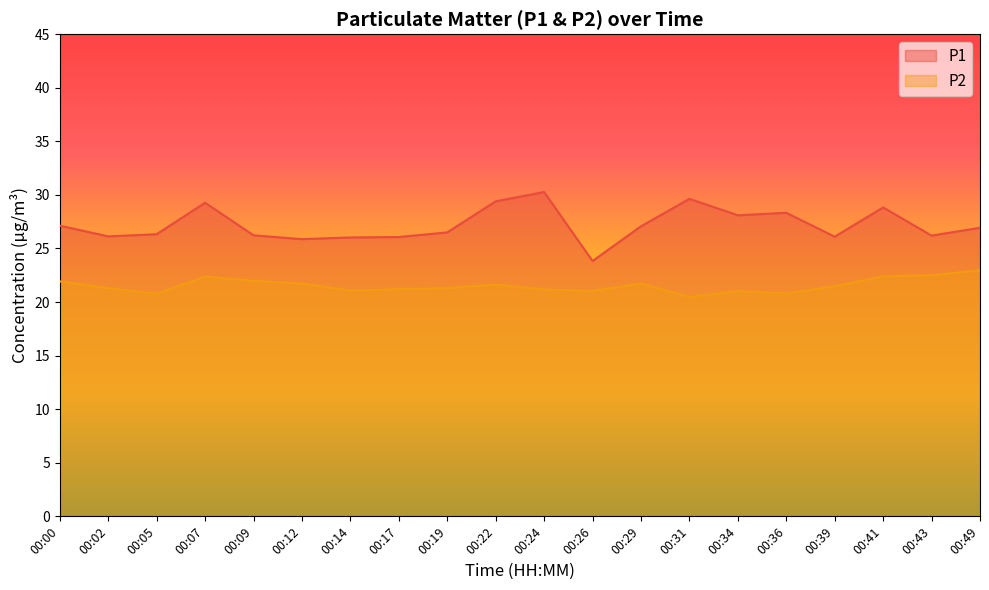

What is the value of the P2 point at the 4th from the left?

22.4